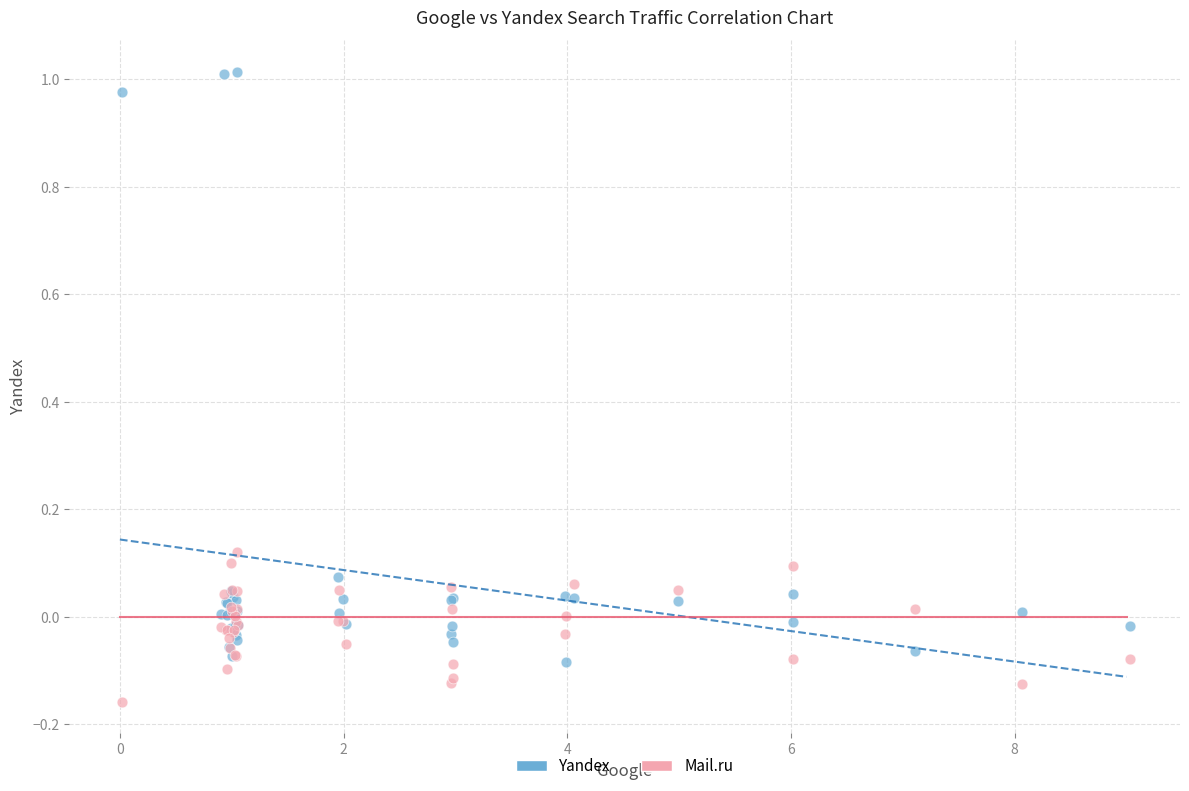

Which series reaches the minimum Y coordinate?

Mail.ru